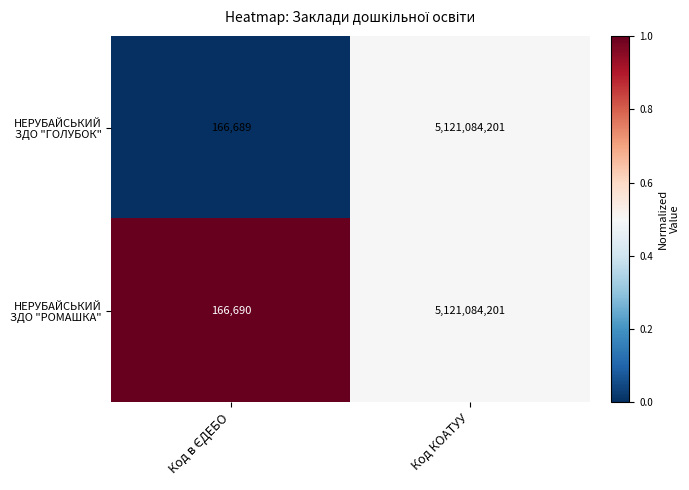

Which label corresponds to the largest value in the chart?

Код КОАТУУ